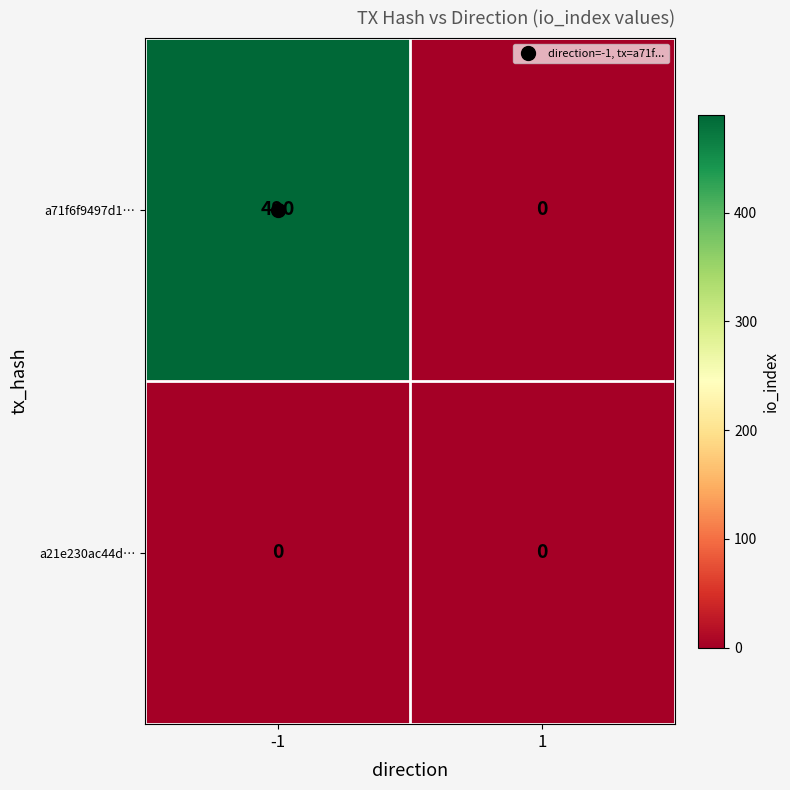

How many categories are shown in the chart?

2